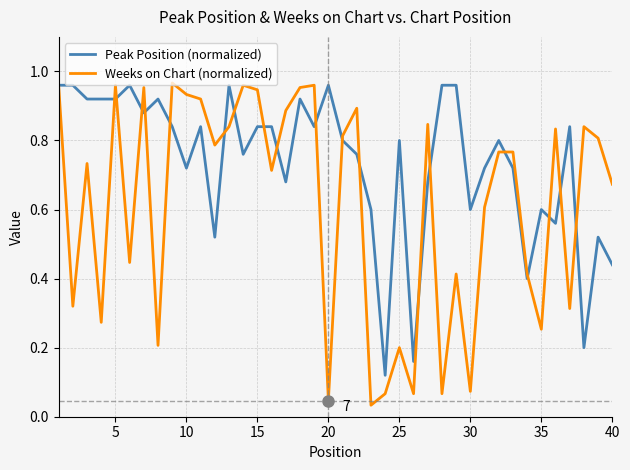

Which series has the largest total across all categories?

Peak Position (normalized)